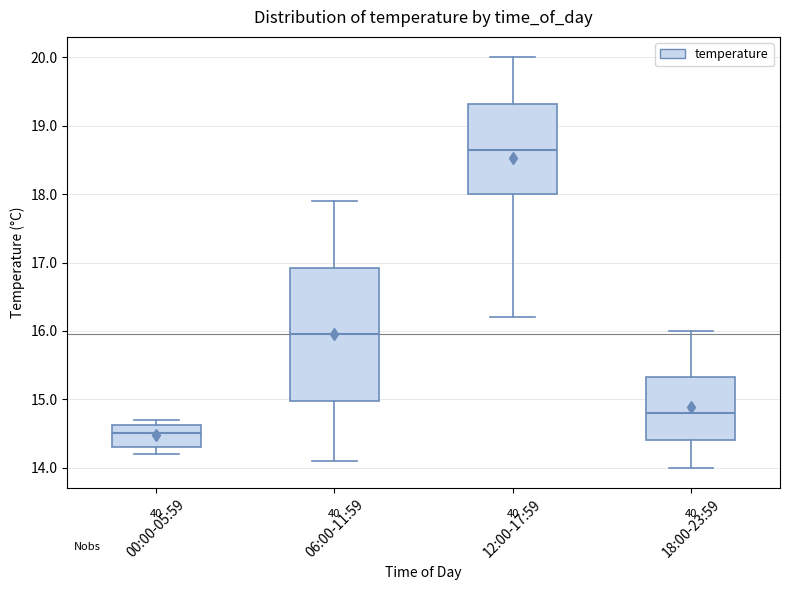

Comparing the boxes themselves (not the whiskers), which one is the tallest?

06:00-11:59